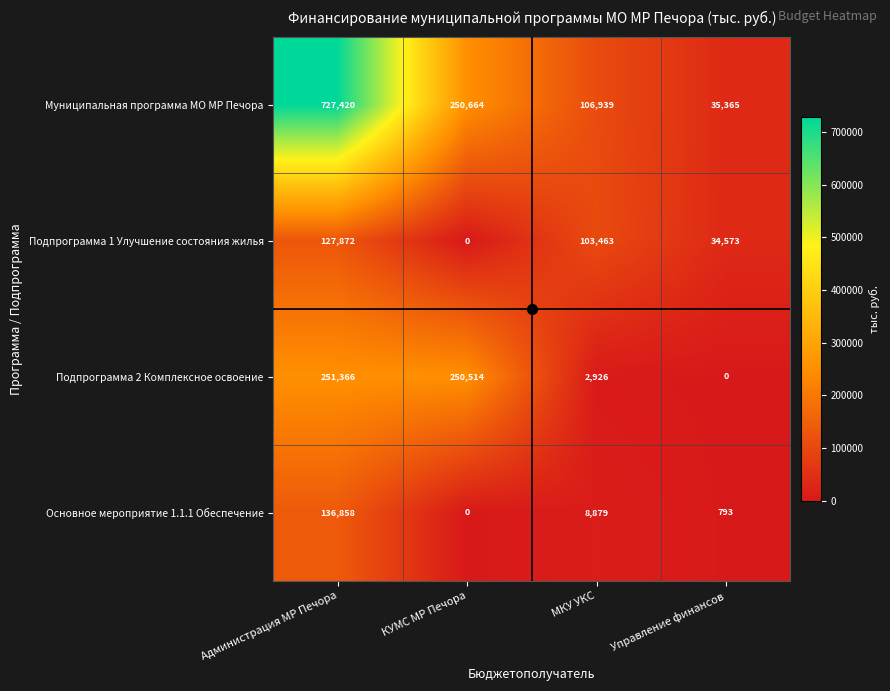

At how many categories does at least one series exceed 181893?

2